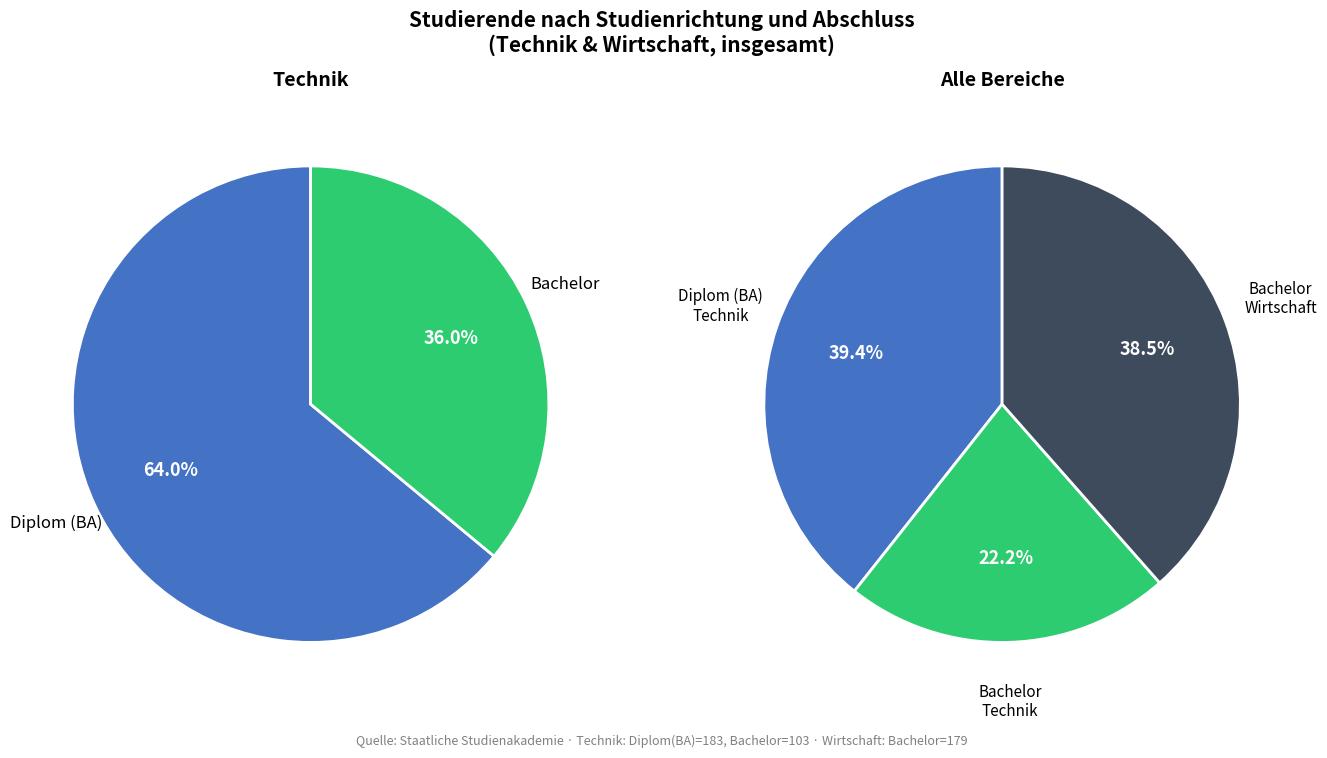

What is the change in value from Technik (Bachelor) to Wirtschaft (Bachelor)?

+76